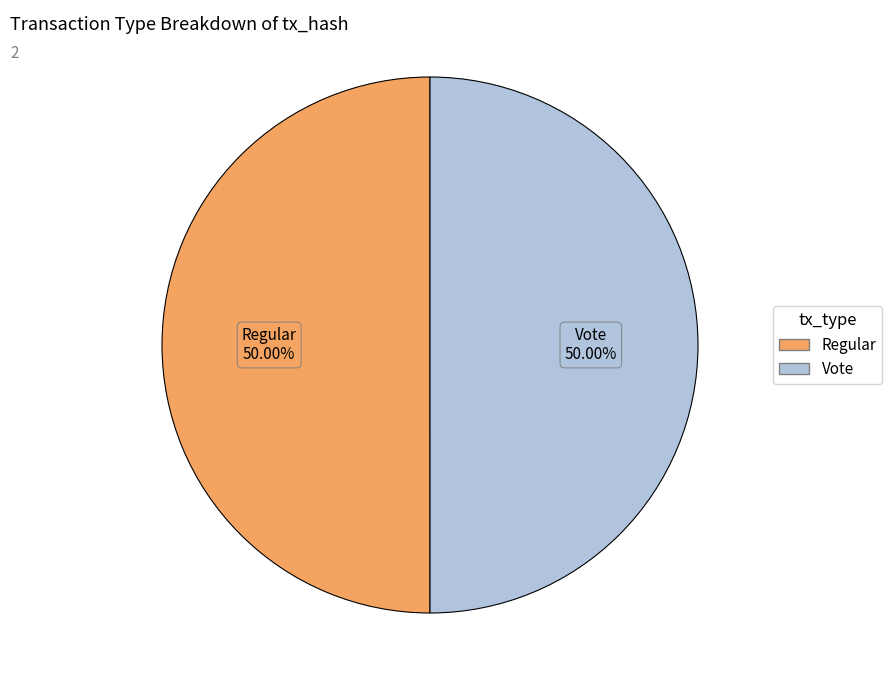

To the nearest percent, what percentage of the pie is Regular?

50%